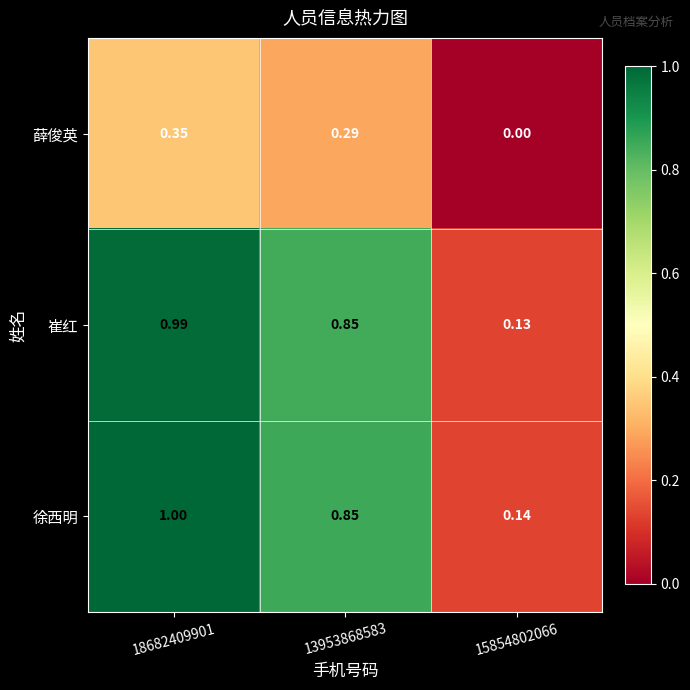

Between 13953868583 and 15854802066, which series saw the biggest shift?

崔红